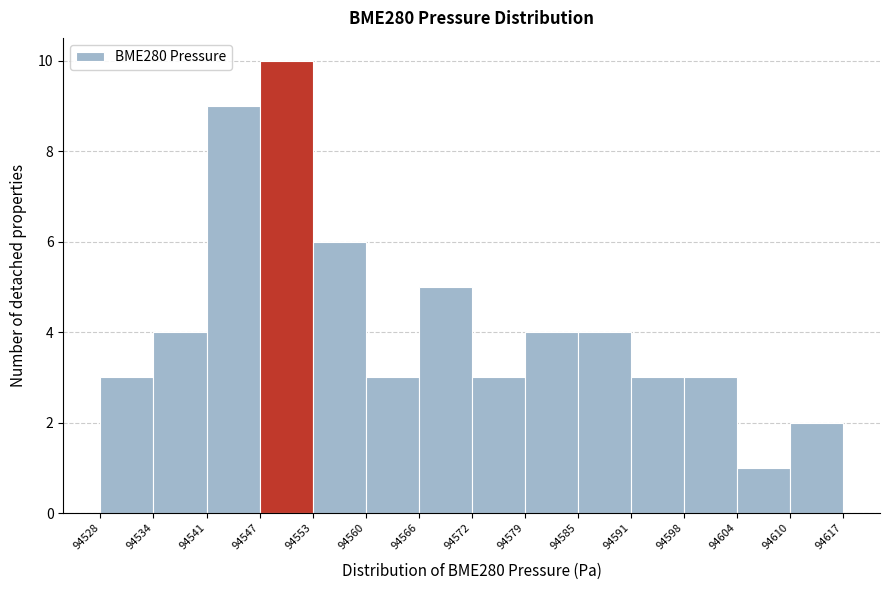

Reading left to right, list every bar in this chart as the range it spans on the x-axis followed by its height. The values are not printed on the chart, so give them approximately, as read against the axis.

94528 to 94534: 3
94534 to 94541: 4
94541 to 94547: 9
94547 to 94553: 10
94553 to 94560: 6
94560 to 94566: 3
94566 to 94572: 5
94572 to 94579: 3
94579 to 94585: 4
94585 to 94591: 4
94591 to 94598: 3
94598 to 94604: 3
94604 to 94610: 1
94610 to 94617: 2